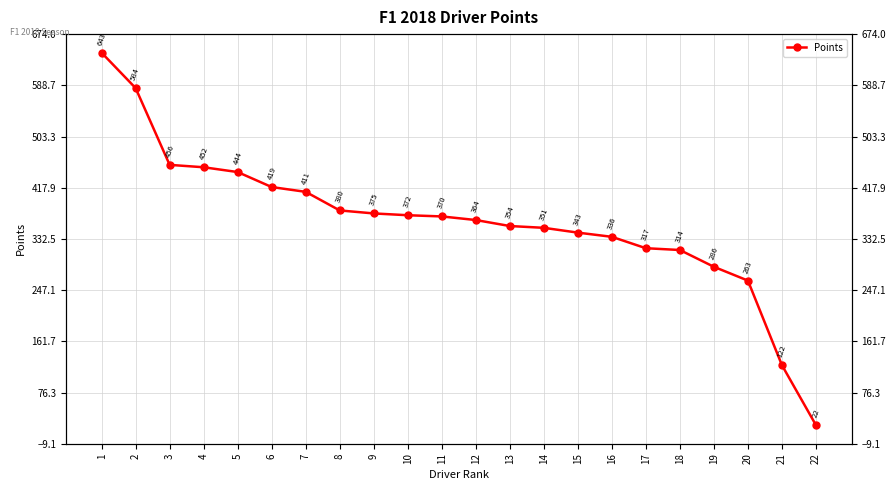

List the labels in order of value, smallest first.

22, 21, 20, 19, 18, 17, 16, 15, 14, 13, 12, 11, 10, 9, 8, 7, 6, 5, 4, 3, 2, 1